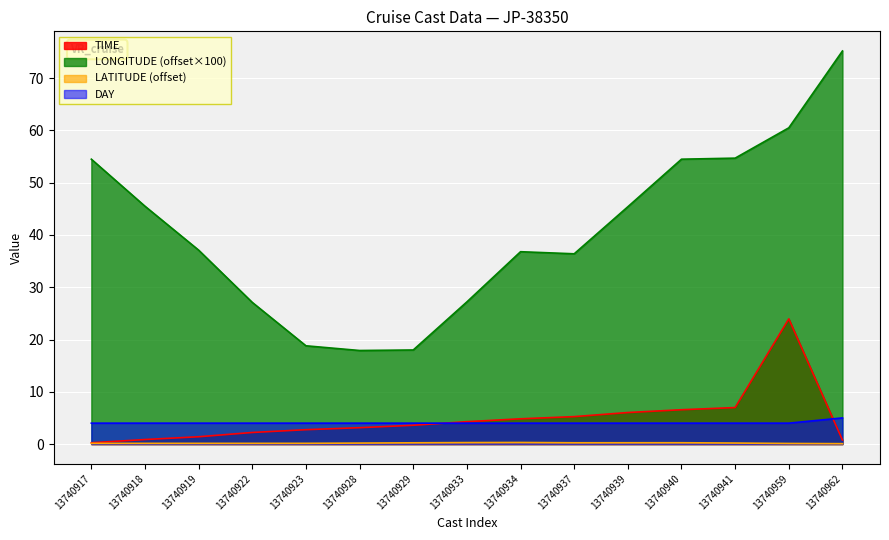

What is the spread (max minus min) of values at 13740959?

60.4